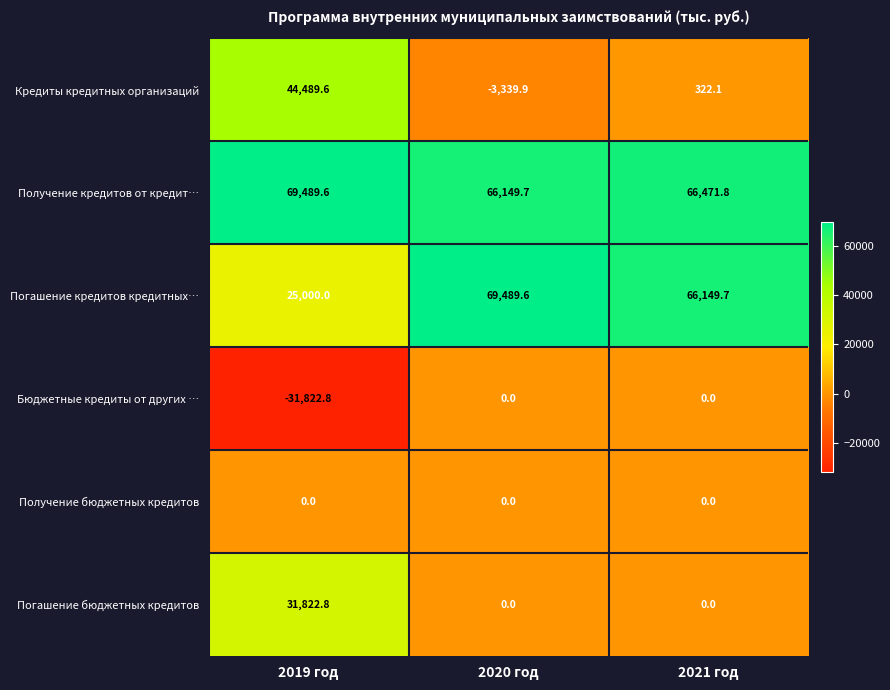

How many categories are shown in the chart?

3